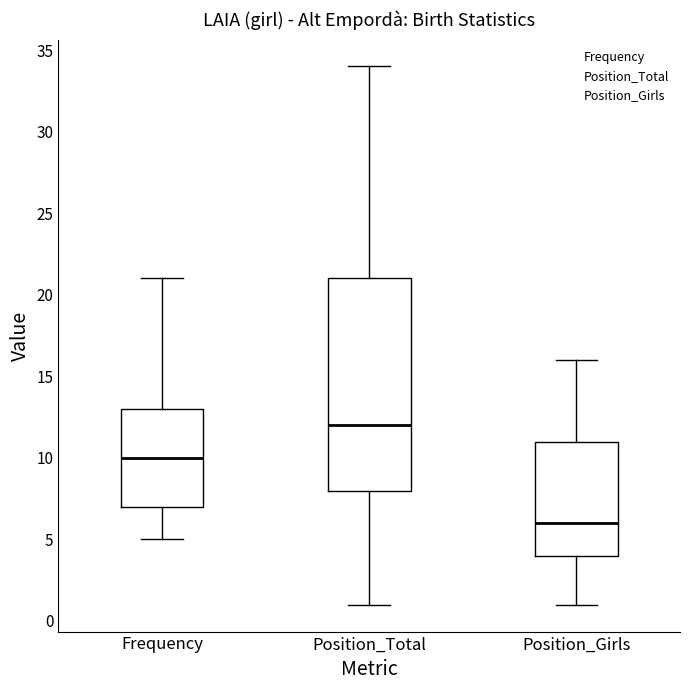

Which box is the tallest, from its lower edge to its upper edge?

Position_Total